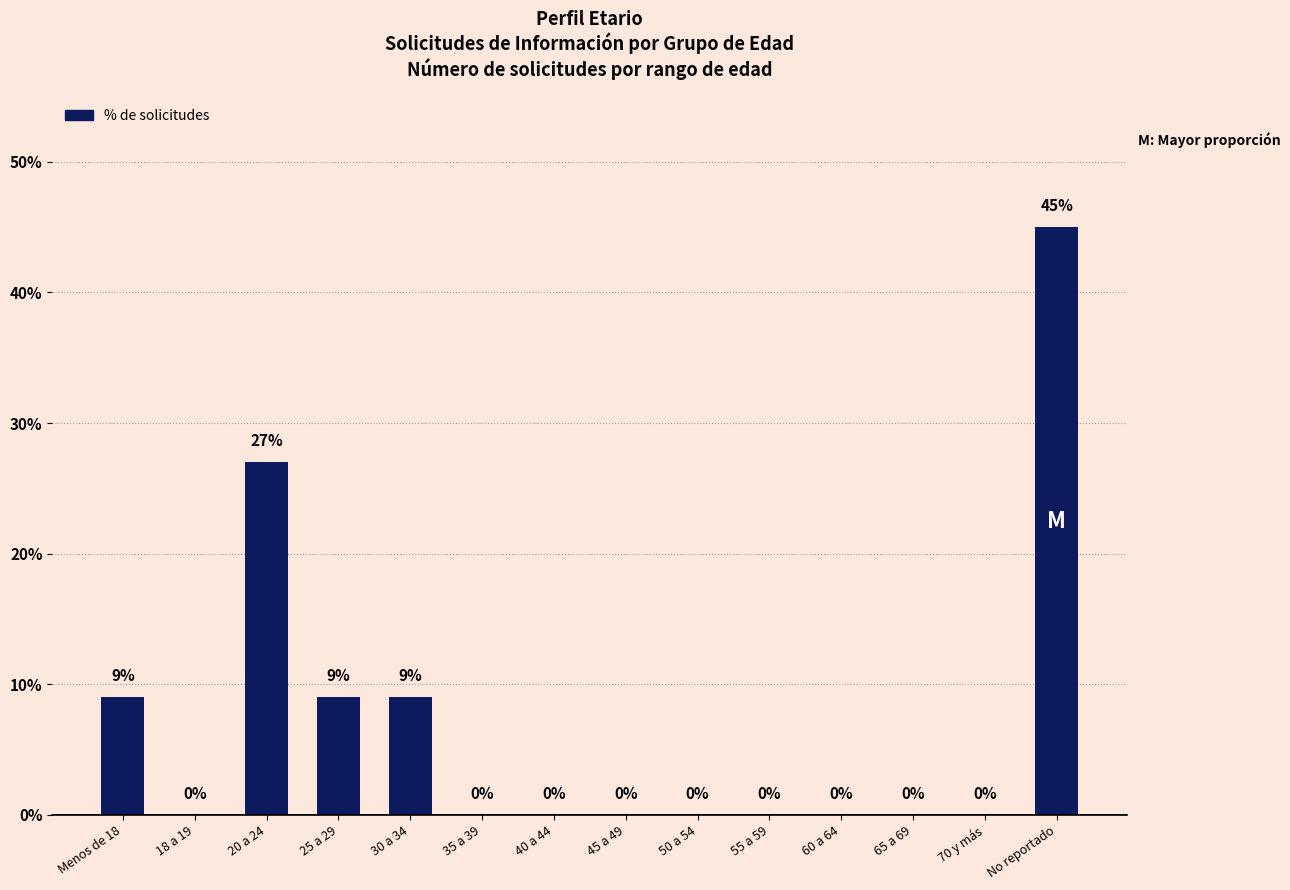

Are the bars horizontal?

No